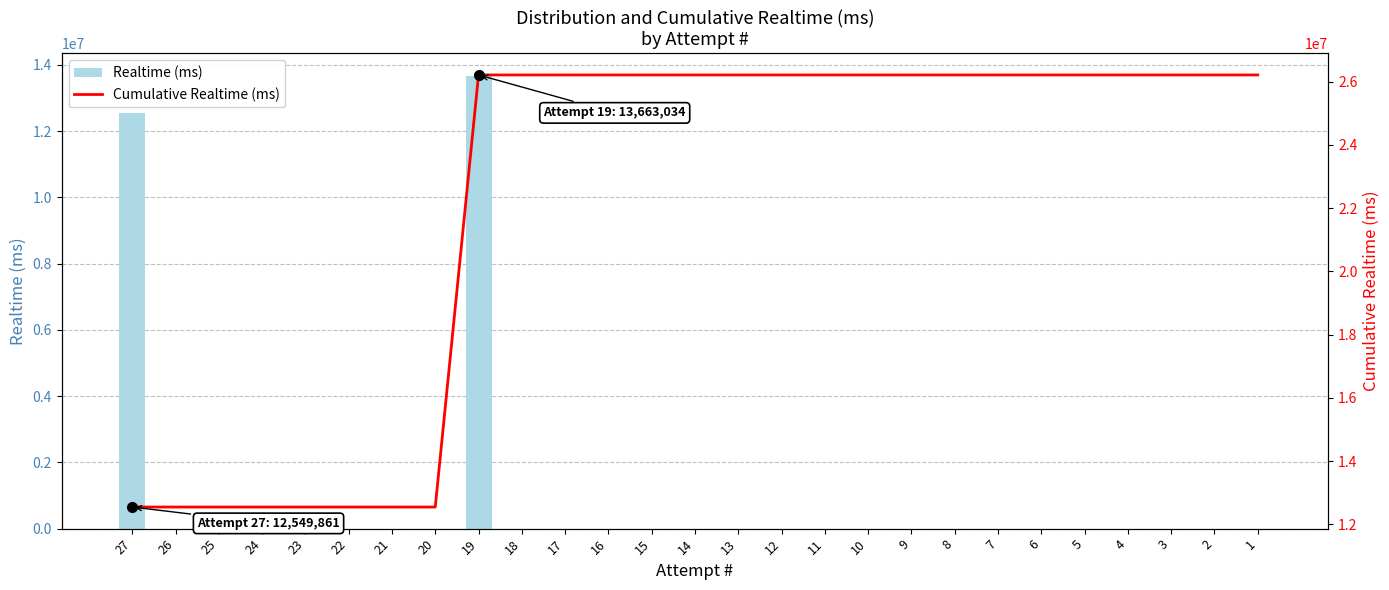

Reading right to left, extract all data points from this chart.

Realtime (ms): 0	0	0	0	0	0	0	0	0	0	0	0	0	0	0	0	0	0	13663034	0	0	0	0	0	0	0	12549861
Cumulative Realtime (ms): 26212895	26212895	26212895	26212895	26212895	26212895	26212895	26212895	26212895	26212895	26212895	26212895	26212895	26212895	26212895	26212895	26212895	26212895	26212895	12549861	12549861	12549861	12549861	12549861	12549861	12549861	12549861